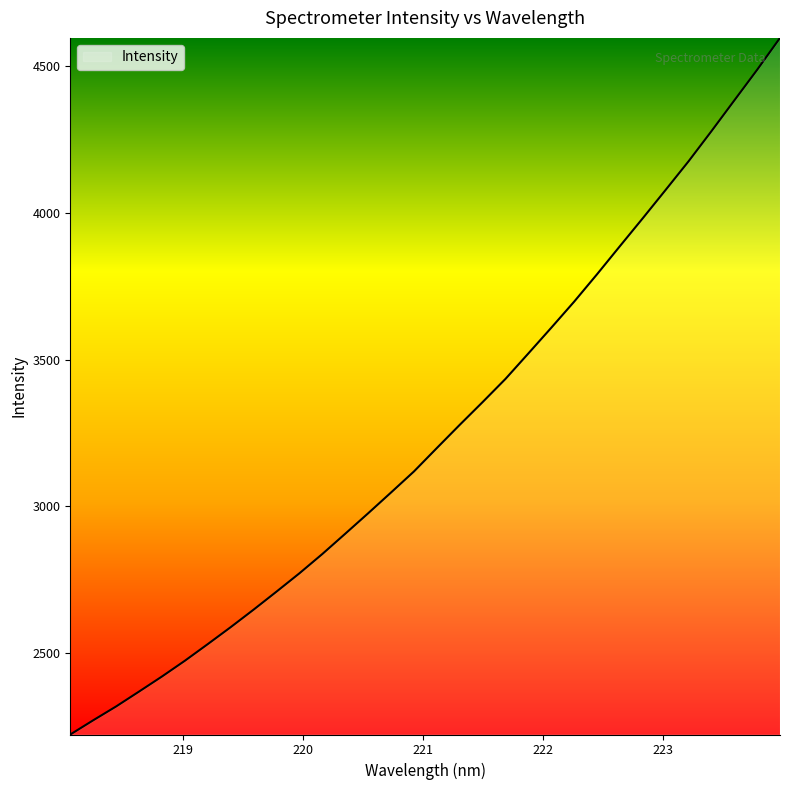

What is the difference between the maximum and minimum values?

2376.7